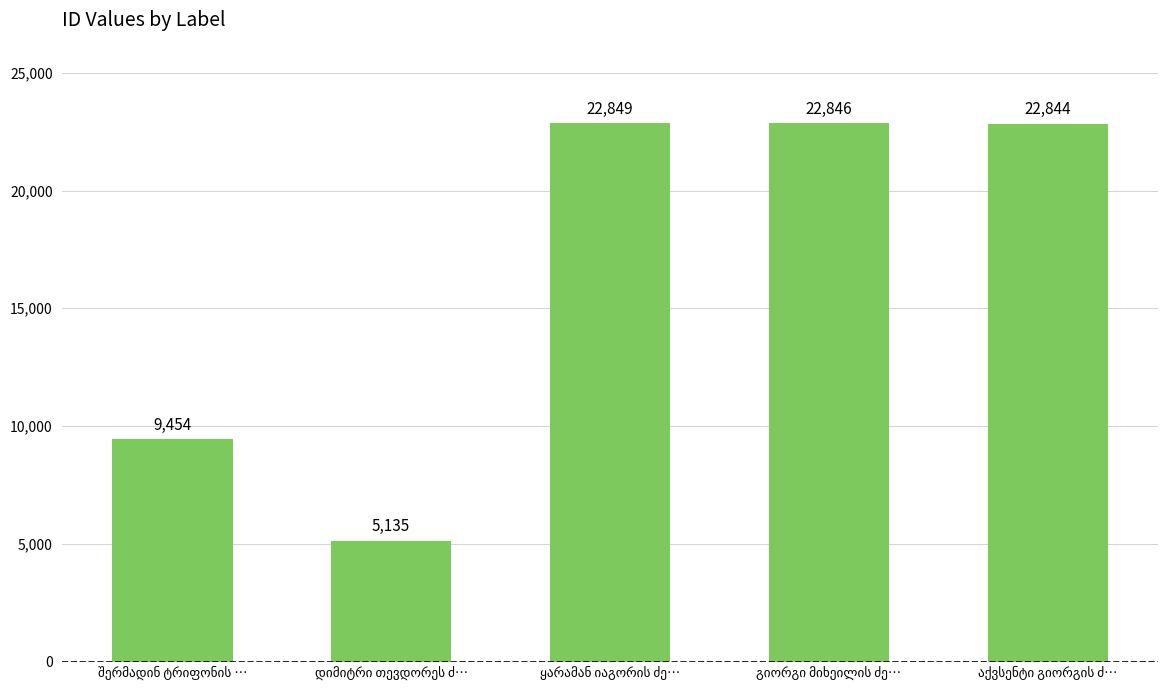

What is the average value?

16626